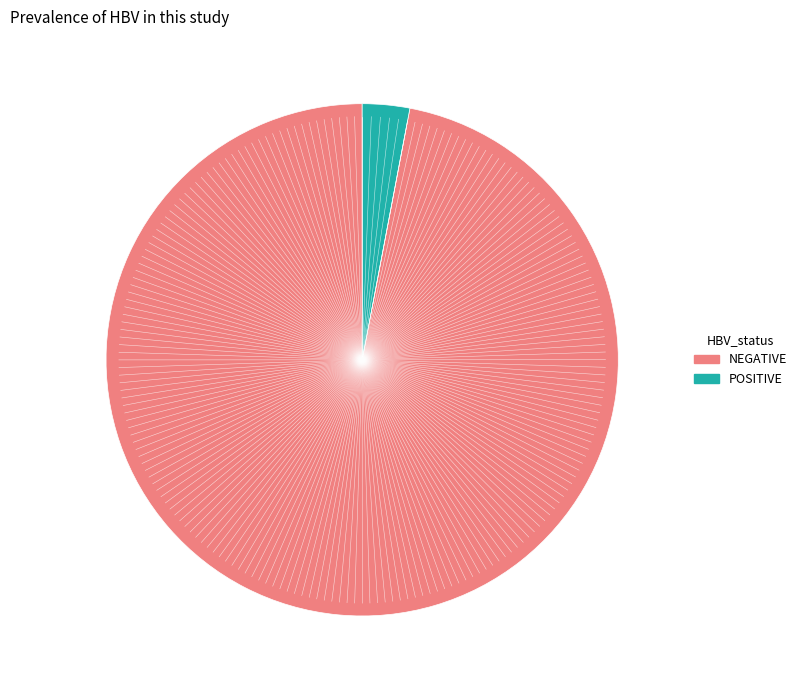

The NEGATIVE slice represents 97% of the pie. True or false?

True